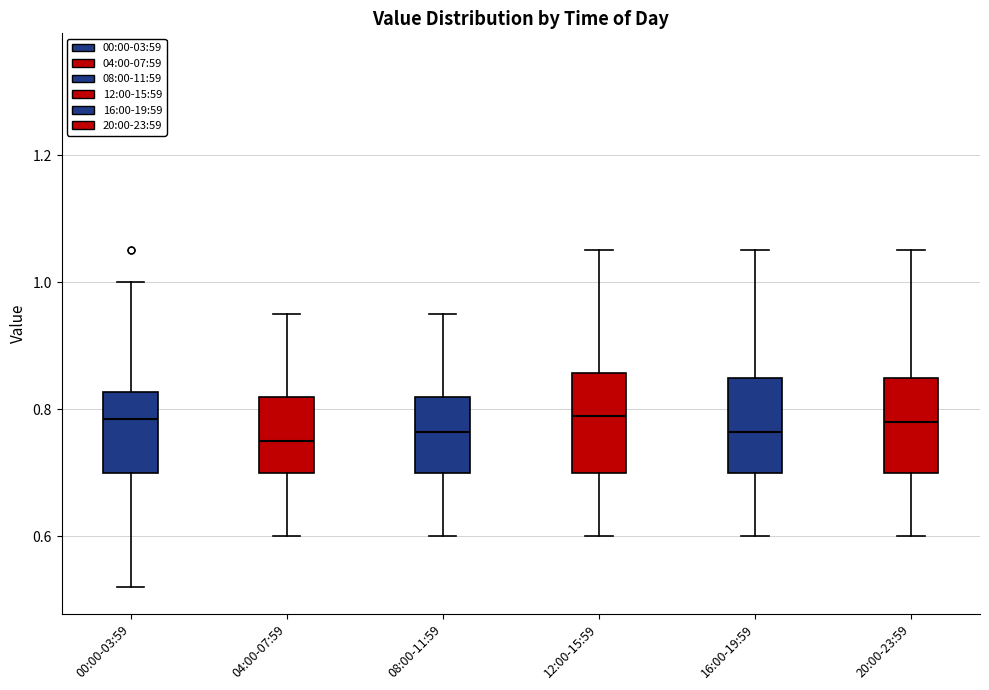

Where is the lower edge of the box for 04:00-07:59 on the y-axis? The values are not printed on the chart, so give them approximately, as read against the axis.

0.70